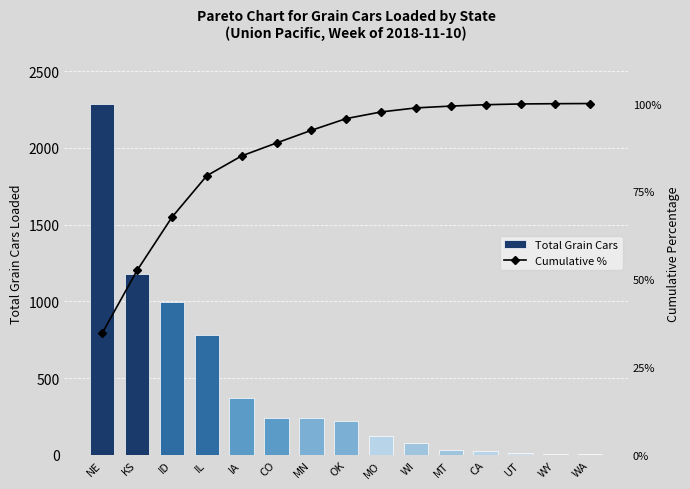

How many data points in Cumulative % are less than 95?

7